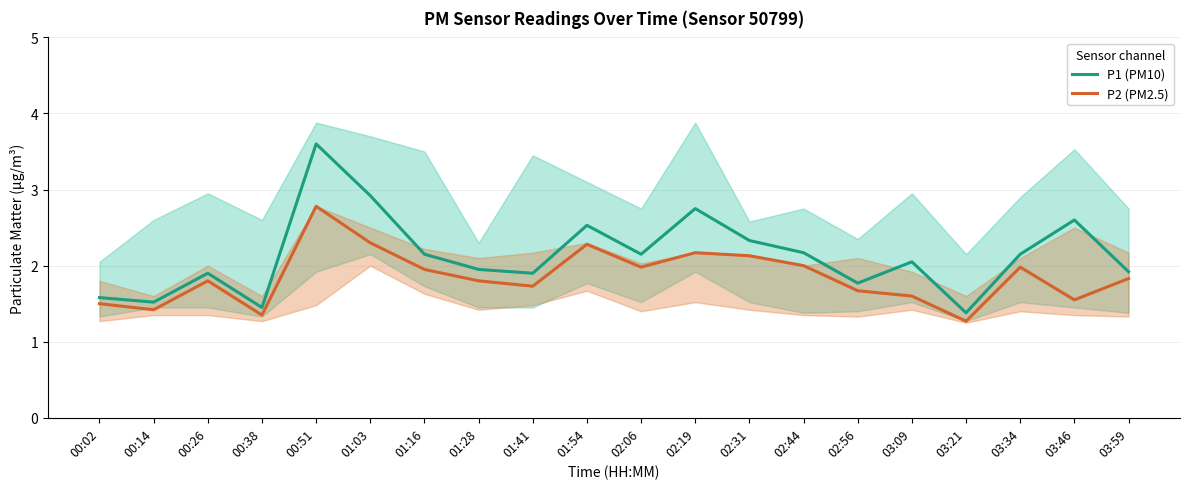

What is the difference between the maximum and minimum values in the P1 (PM10) series?

2.2